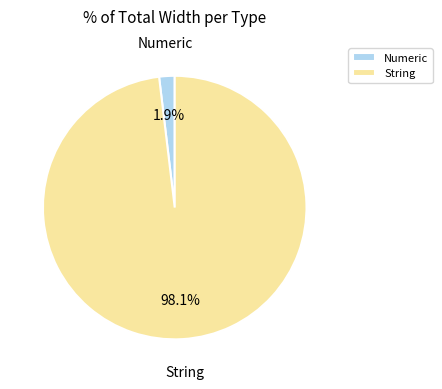

Does any single category account for the majority?

Yes